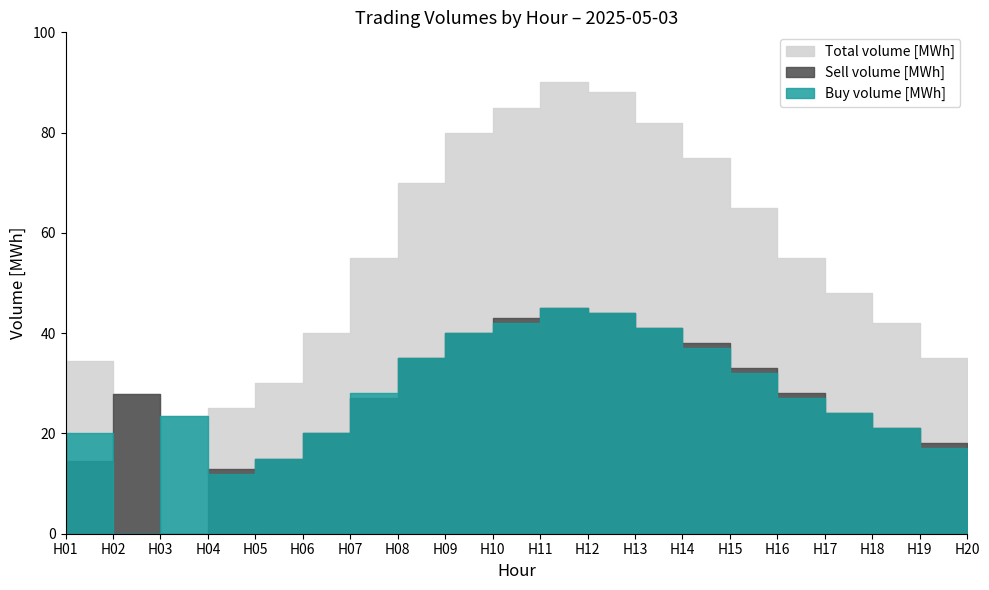

Is it true that Sell Volume [MWh] equals 40.0 at H10?

True